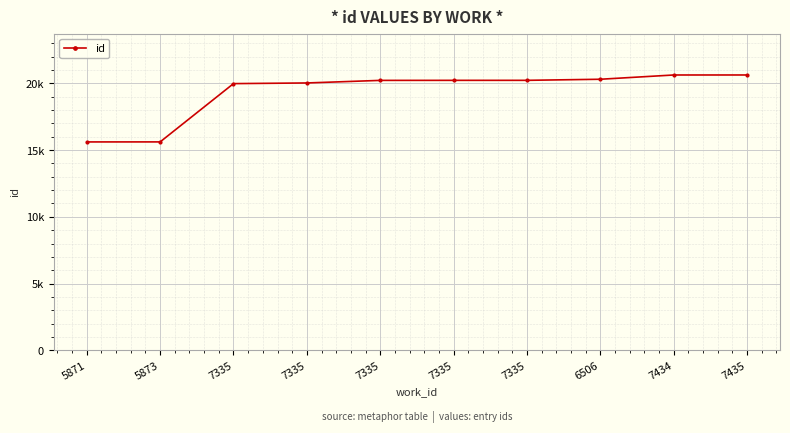

Reading right to left, list all the values displayed in this chart.

7435=20626	7434=20625	6506=20306	7335=20225	7335=20224	7335=20221	7335=20028	7335=19979	5873=15613	5871=15611